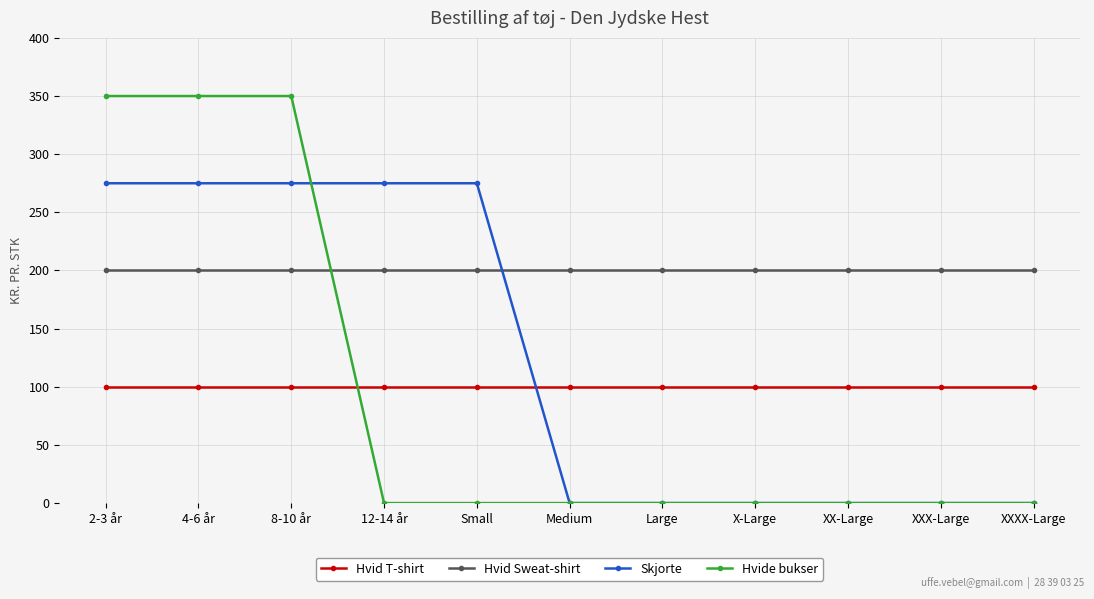

How many times do Skjorte and Hvid T-shirt cross each other?

1